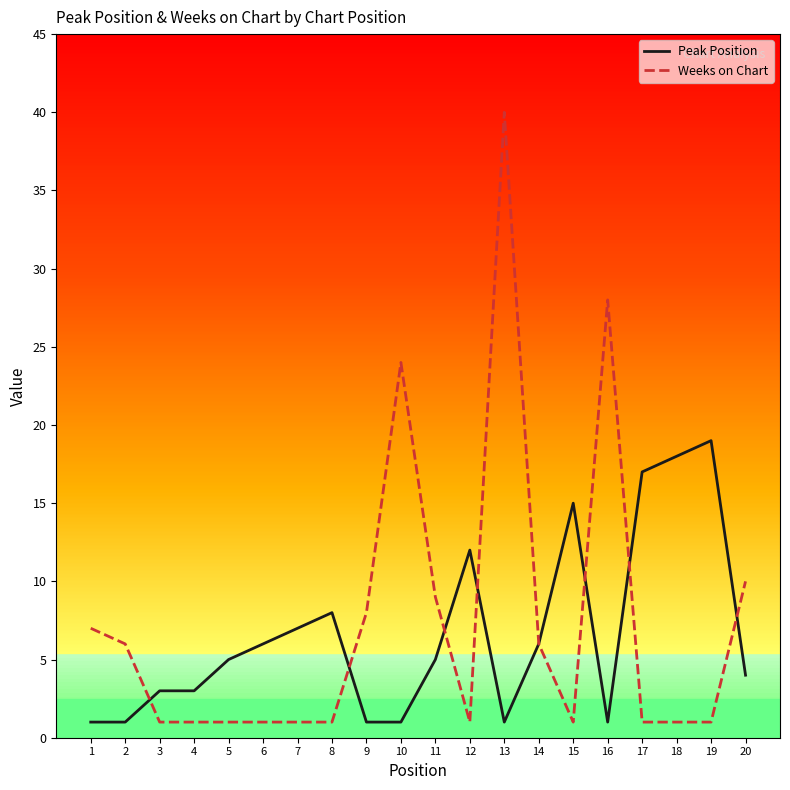

Between 5 and 16, which series saw the biggest shift?

Weeks on Chart